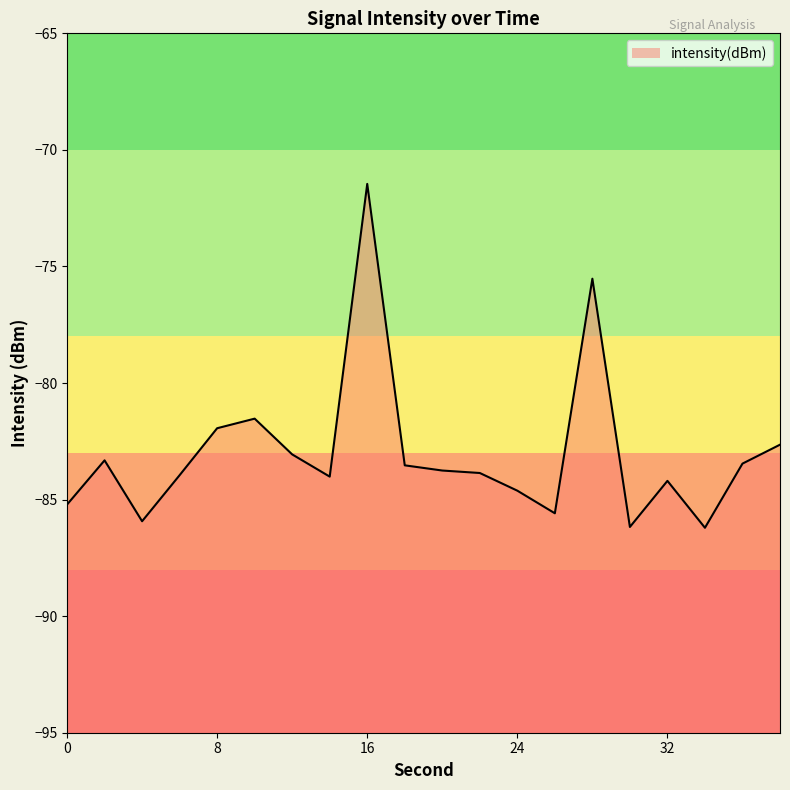

Does the chart have visible grid lines?

No